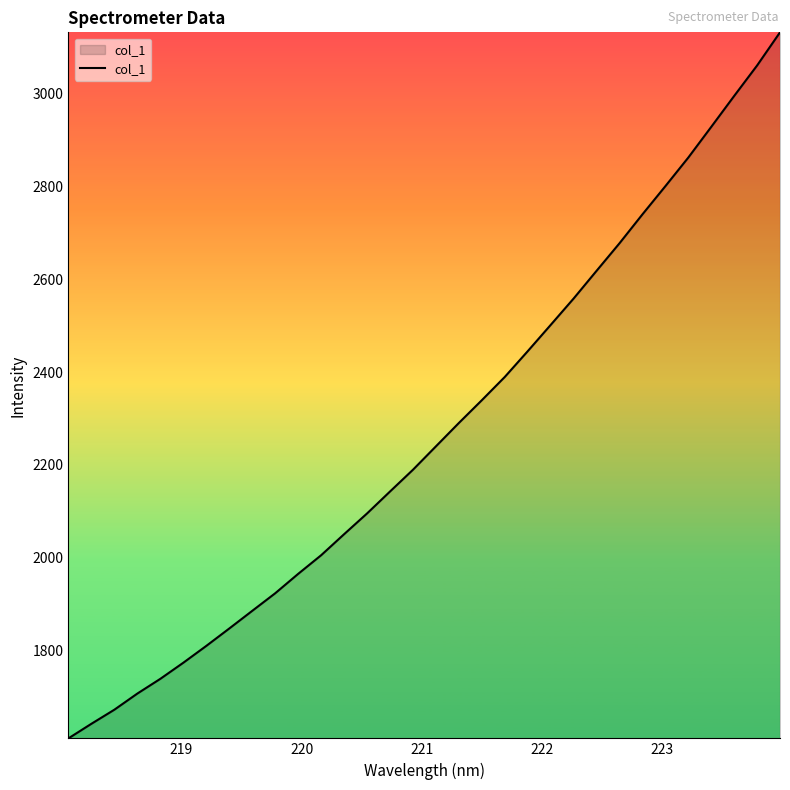

What is the difference between the maximum and minimum values?

1520.7